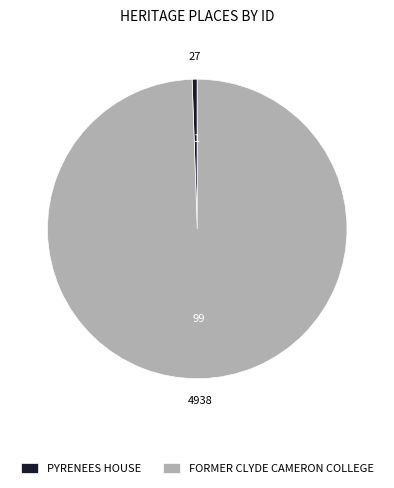

Which slice is the smallest?

PYRENEES HOUSE